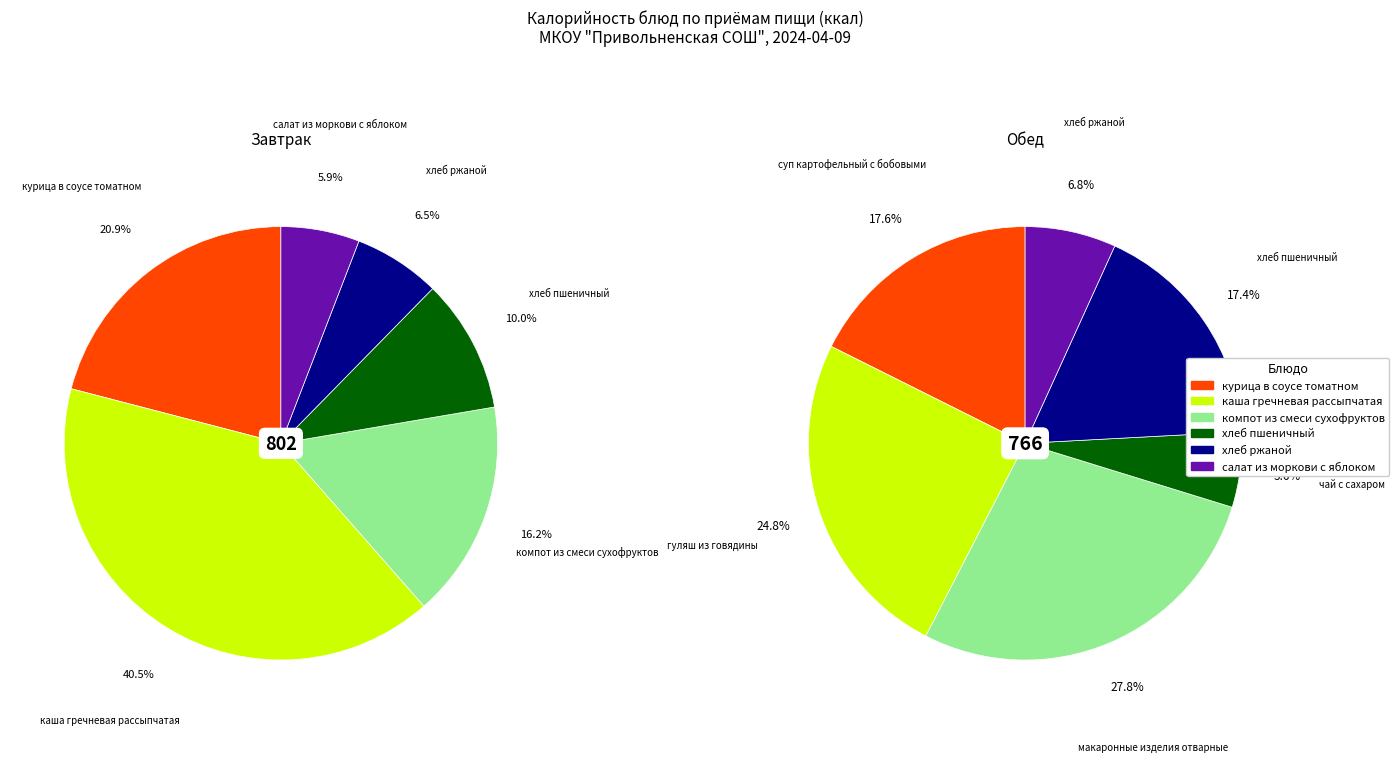

To the nearest percent, what is the average slice percentage?

17%